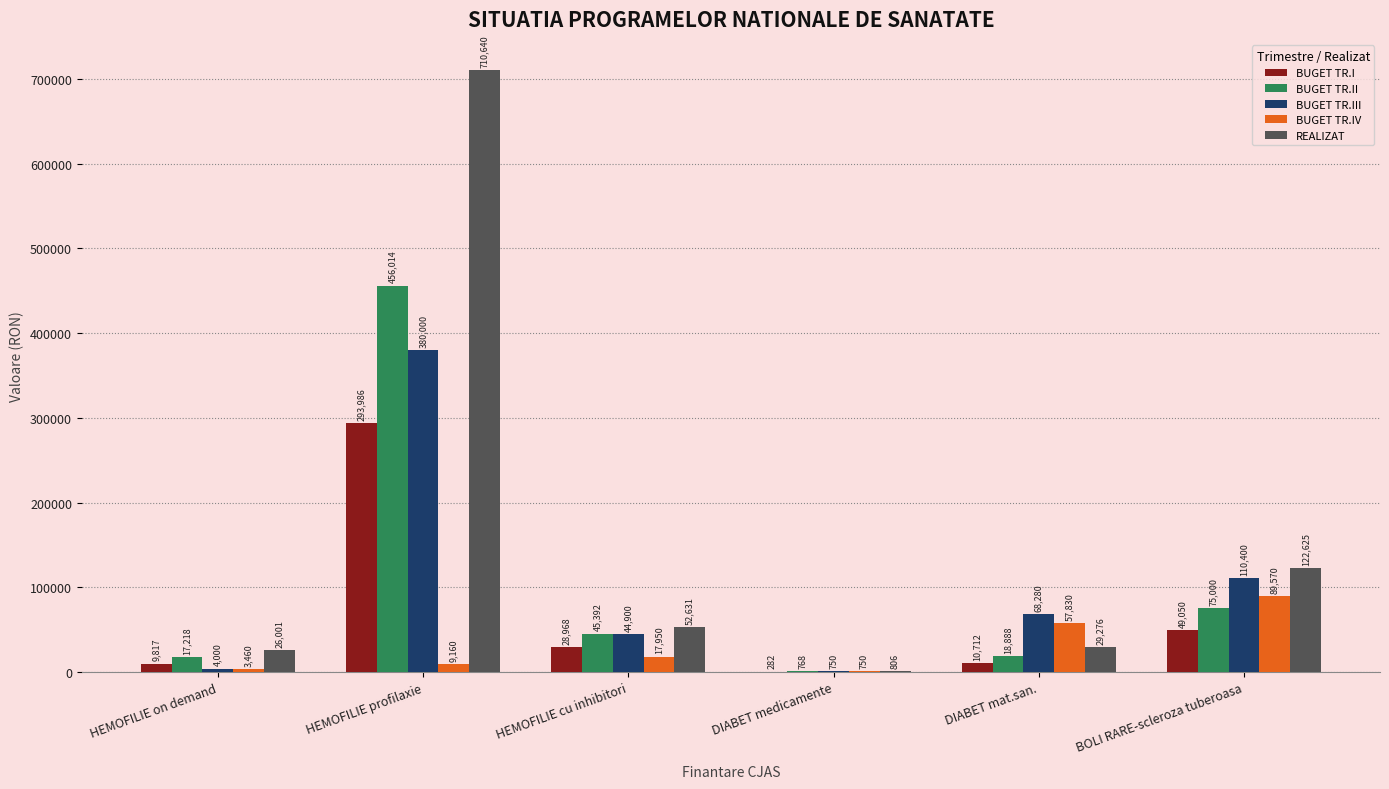

Which category has the highest value in the BUGET TR.II series?

HEMOFILIE profilaxie